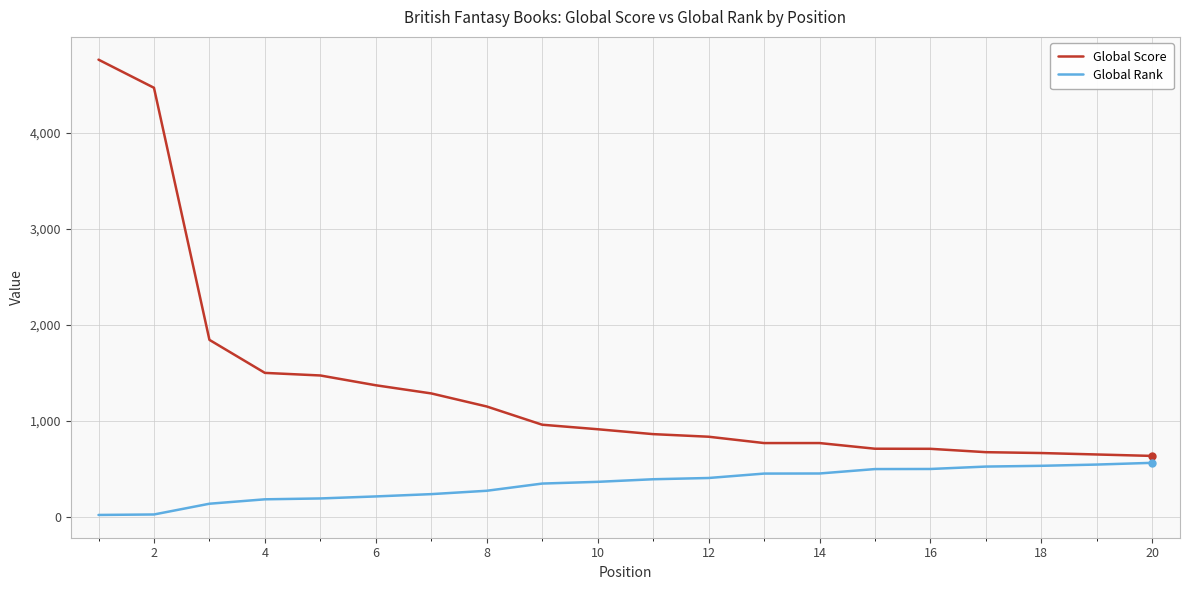

True or false: Global Score and Global Rank cross at least once.

False